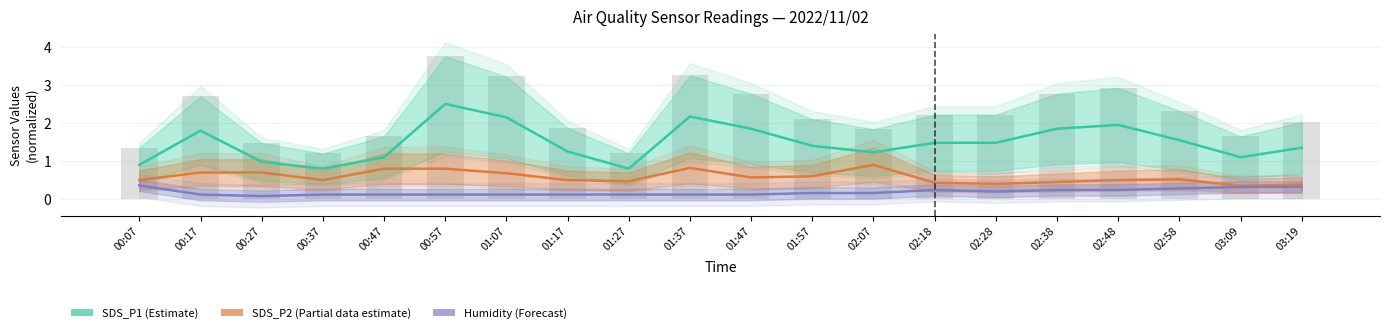

Reading right to left, what are all the values shown in this chart?

SDS_P1 (Estimate): 03:19=1.4	03:09=1.1	02:58=1.6	02:48=1.9	02:38=1.9	02:28=1.5	02:18=1.5	02:07=1.2	01:57=1.4	01:47=1.9	01:37=2.2	01:27=0.8	01:17=1.2	01:07=2.1	00:57=2.5	00:47=1.1	00:37=0.8	00:27=1.0	00:17=1.8	00:07=0.9
SDS_P2 (Partial data estimate): 03:19=0.4	03:09=0.3	02:58=0.5	02:48=0.5	02:38=0.5	02:28=0.4	02:18=0.4	02:07=0.9	01:57=0.6	01:47=0.6	01:37=0.8	01:27=0.5	01:17=0.5	01:07=0.7	00:57=0.8	00:47=0.8	00:37=0.5	00:27=0.7	00:17=0.7	00:07=0.5
Humidity (Forecast): 03:19=0.3	03:09=0.3	02:58=0.3	02:48=0.2	02:38=0.2	02:28=0.2	02:18=0.2	02:07=0.2	01:57=0.2	01:47=0.1	01:37=0.1	01:27=0.1	01:17=0.1	01:07=0.1	00:57=0.1	00:47=0.1	00:37=0.1	00:27=0.1	00:17=0.1	00:07=0.4